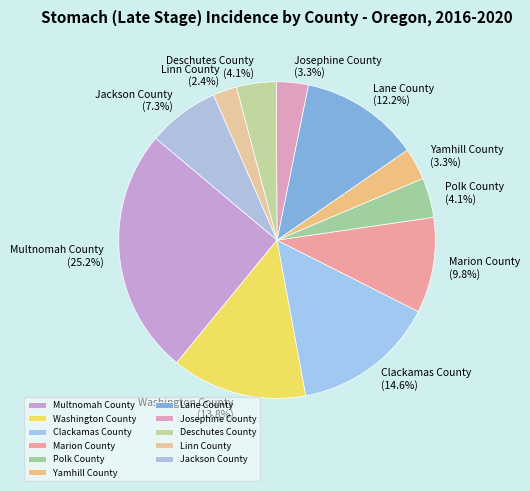

How many slices are in this pie chart?

11